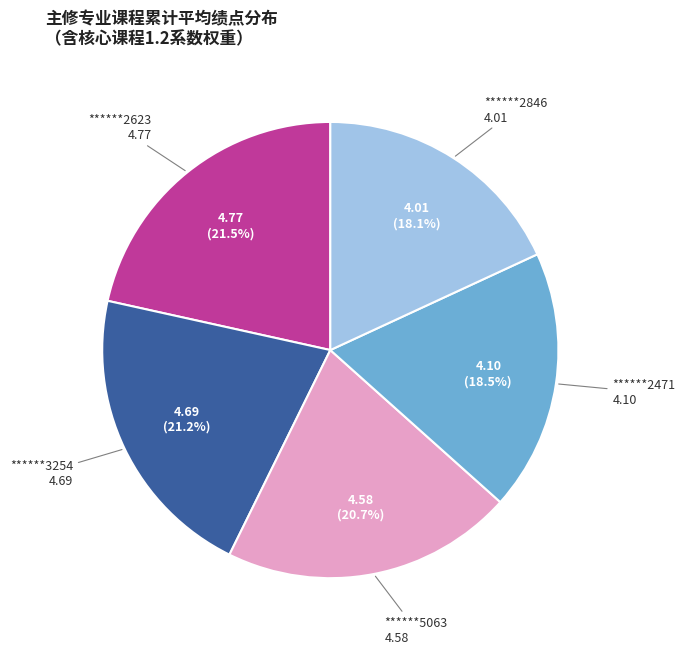

Combined, do ******5063 and ******2846 account for over 50%?

No